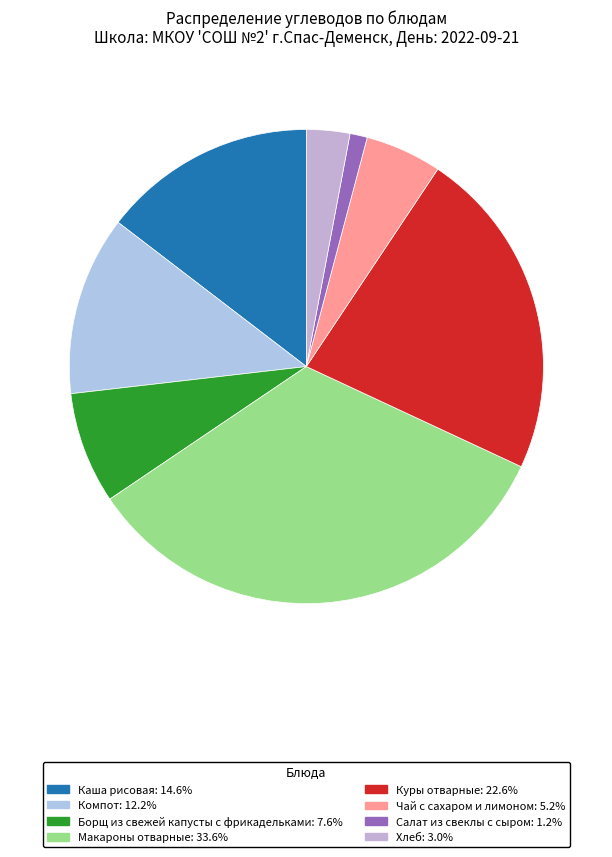

Does any single category account for the majority?

No